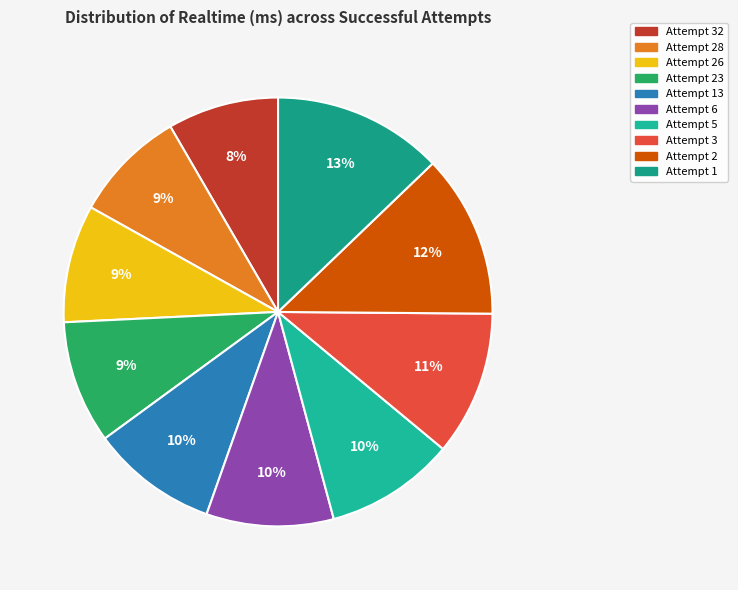

How many slices are in this pie chart?

10